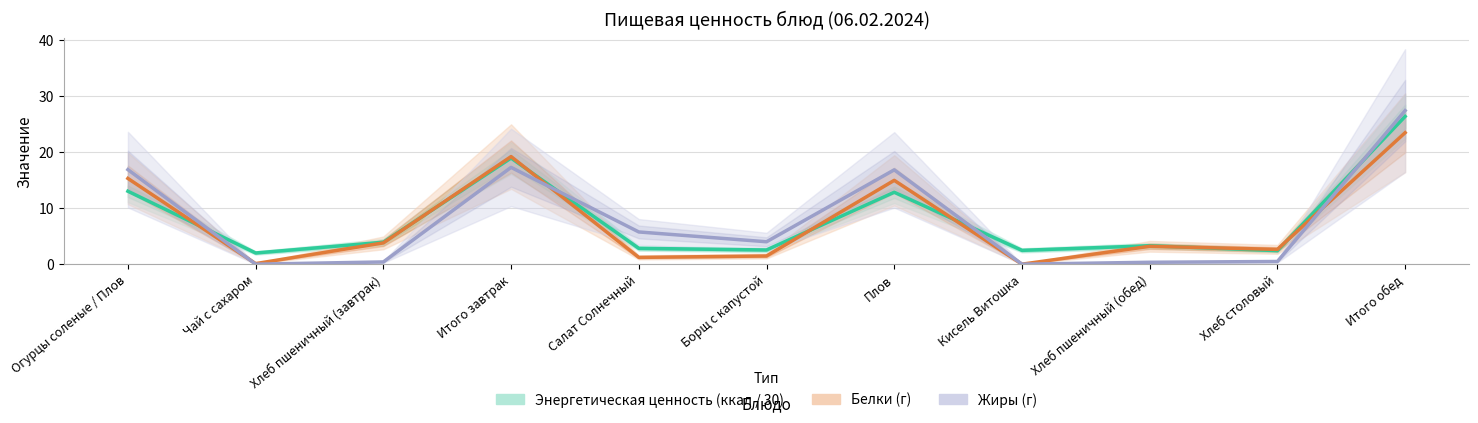

Which series has the widest spread of values?

Жиры (г)